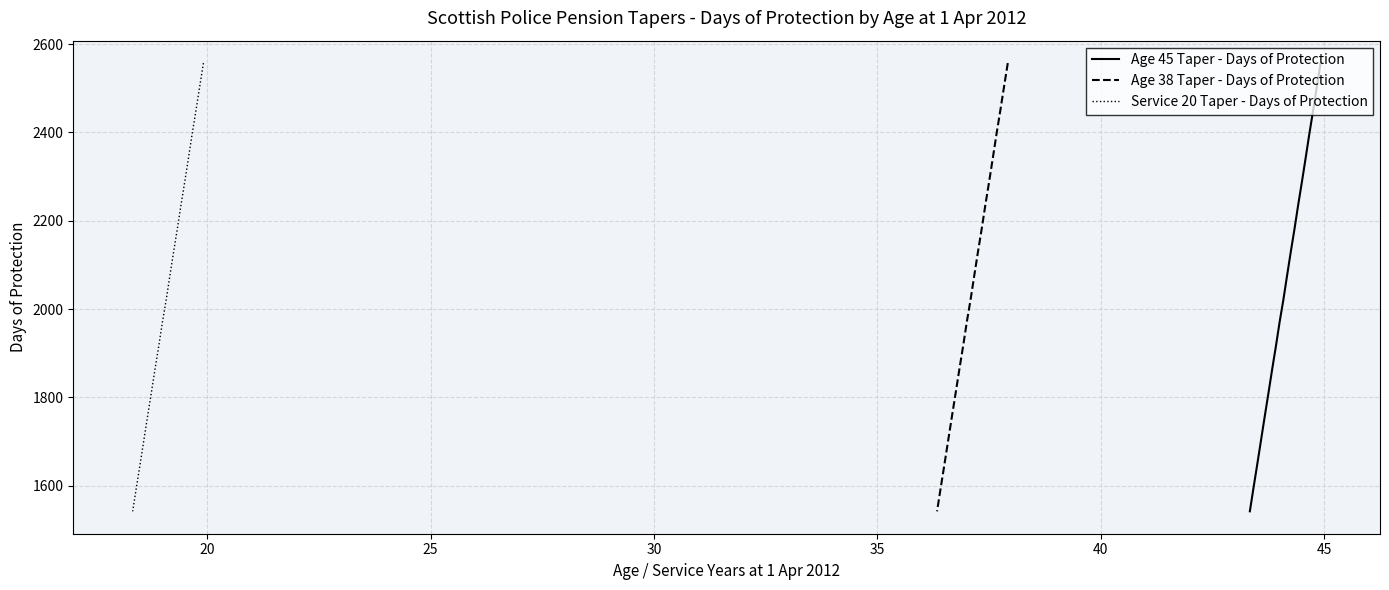

What are all the series names shown in the legend?

Age 45 Taper - Days of Protection, Age 38 Taper - Days of Protection, Service 20 Taper - Days of Protection